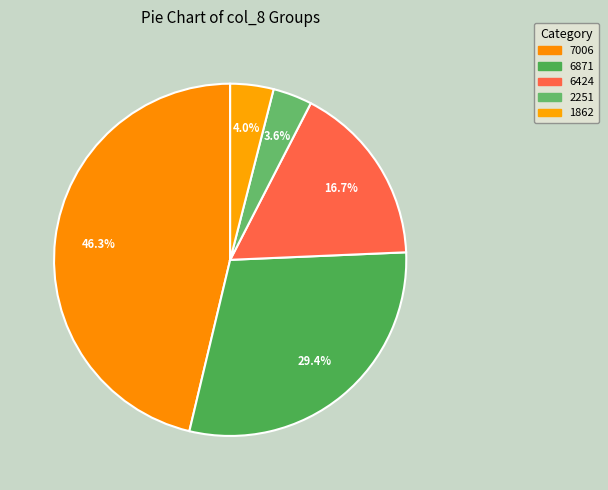

How many segments does this pie chart have?

5